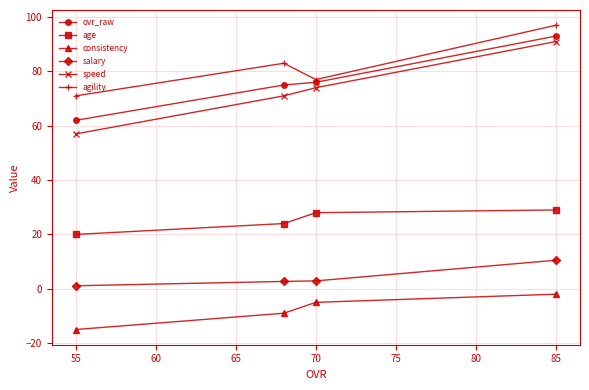

Is it true that agility equals 97.0 at 85?

True